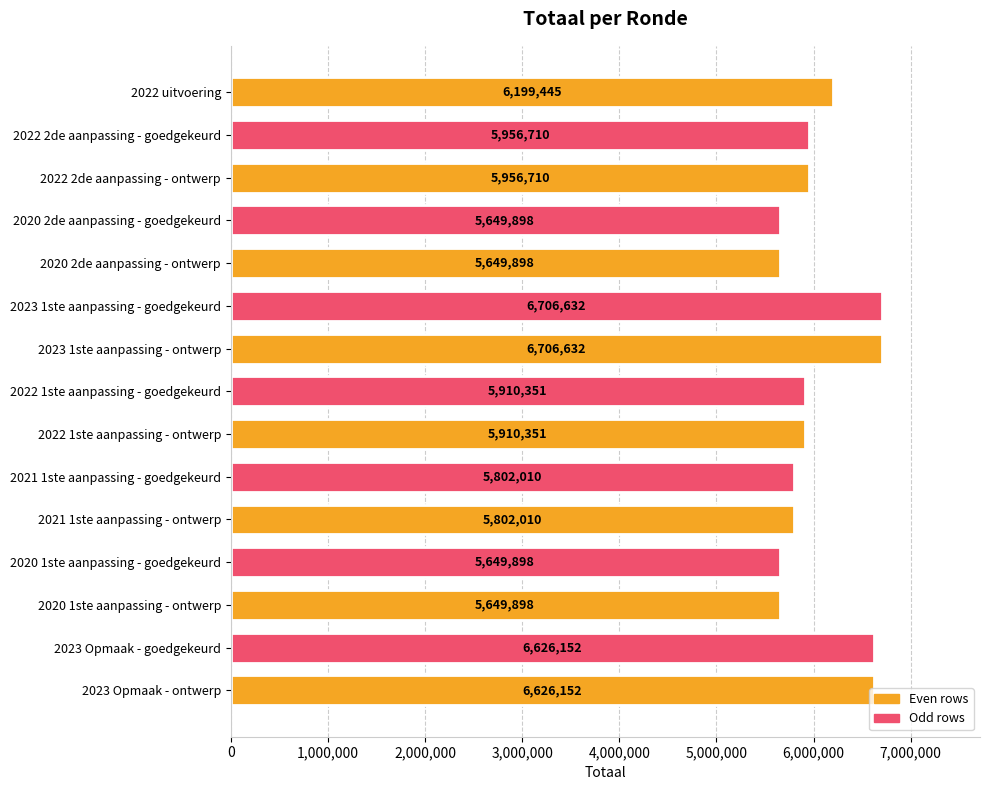

True or false: the data shows 2707042 at 2020 2de aanpassing - ontwerp.

False